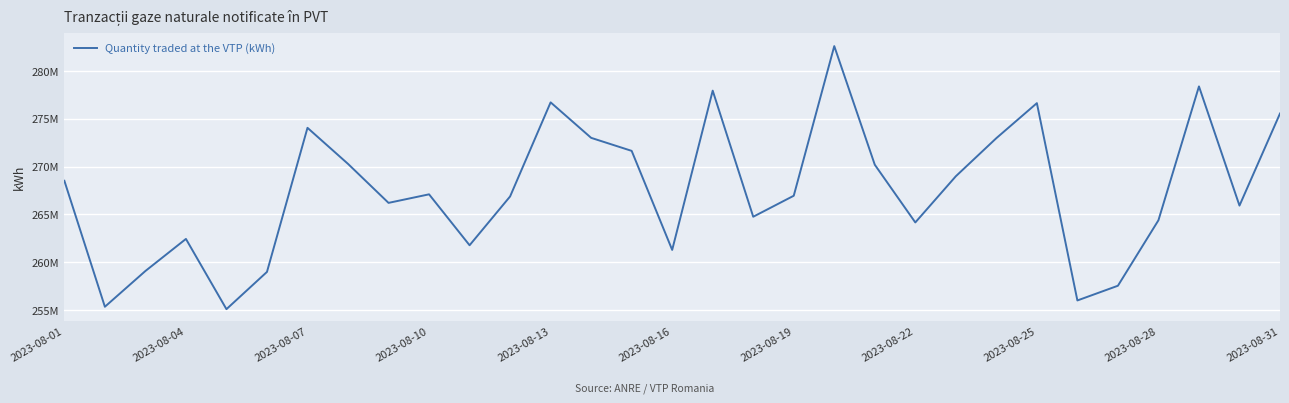

Rank the categories by value from highest to lowest.

19, 28, 16, 12, 24, 30, 2023-08-19, 13, 23, 14, 2023-08-22, 20, 22, 2023-08-01, 2023-08-28, 18, 11, 2023-08-25, 29, 17, 27, 21, 2023-08-10, 2023-08-31, 15, 2023-08-07, 2023-08-16, 26, 25, 2023-08-04, 2023-08-13